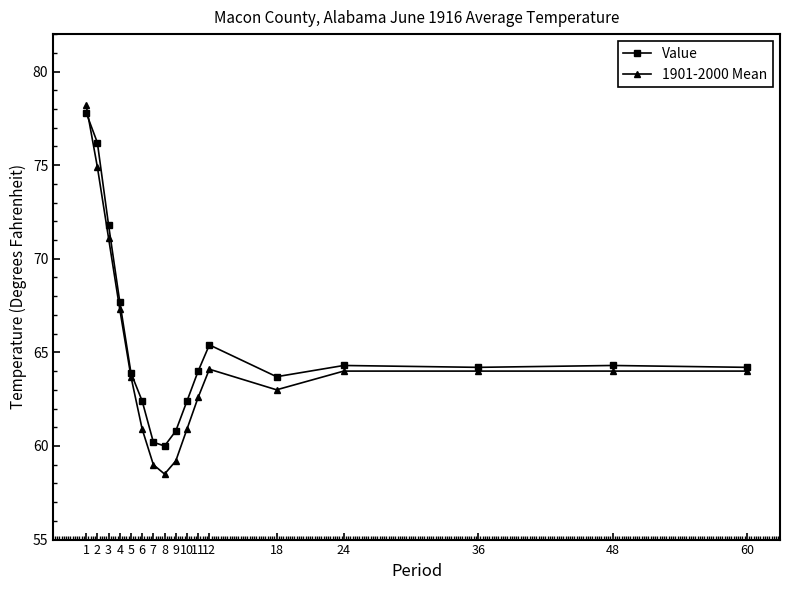

What is the average value of the 1901-2000 Mean series?

64.7